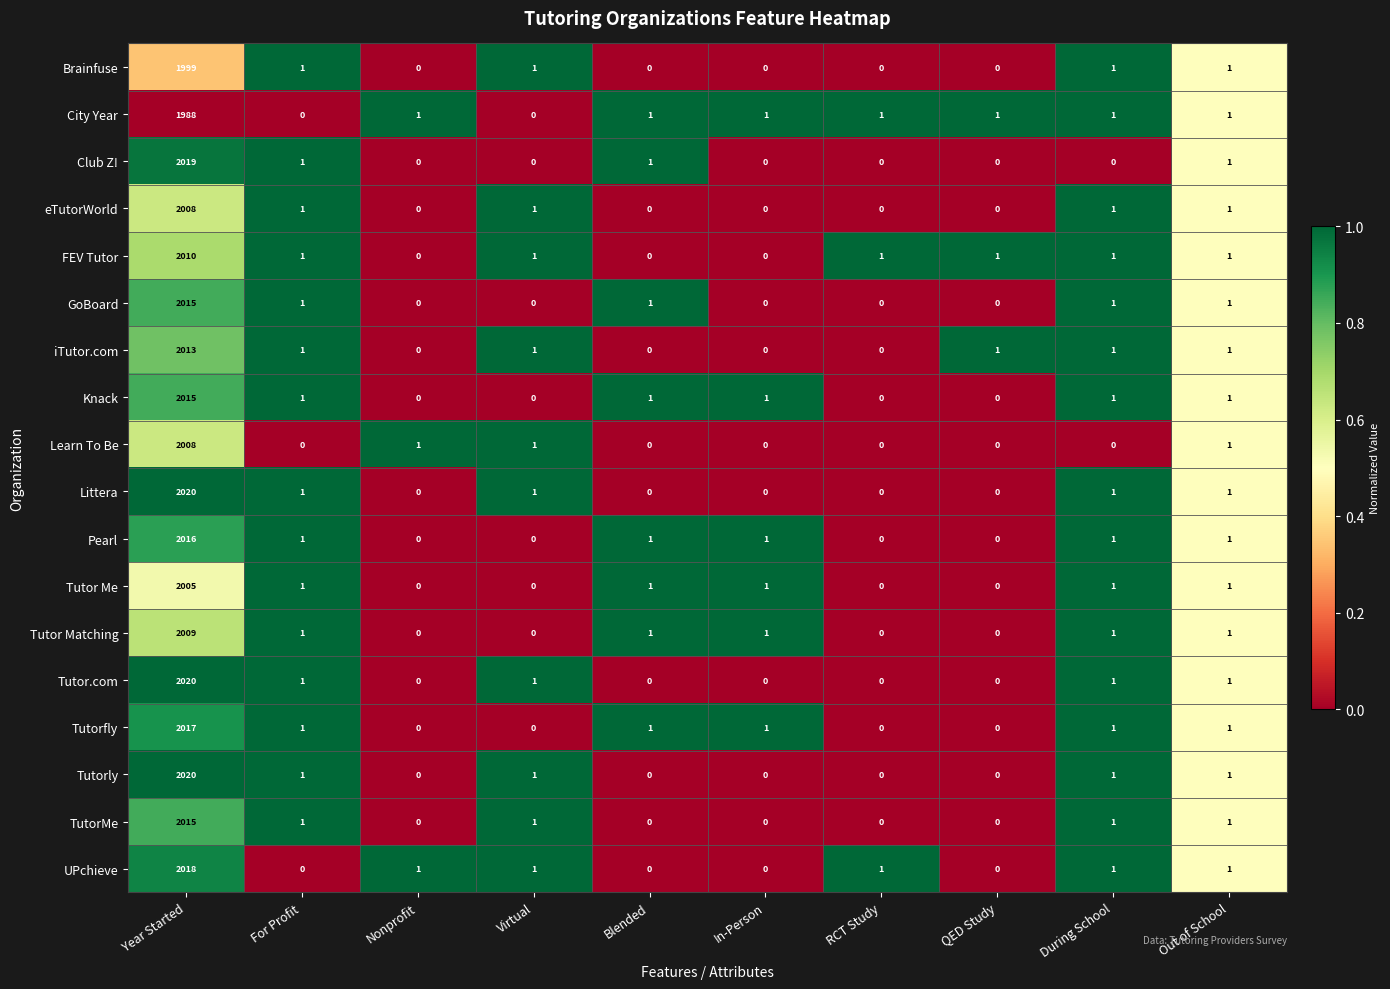

How many values in Tutor Matching are above zero?

6